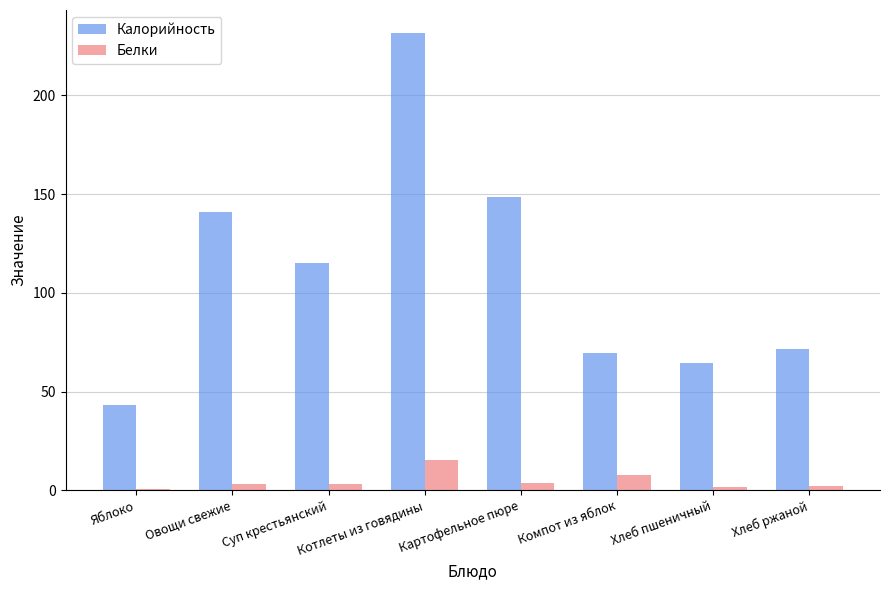

True or false: Белки has a value of 3.9 at Картофельное пюре.

True